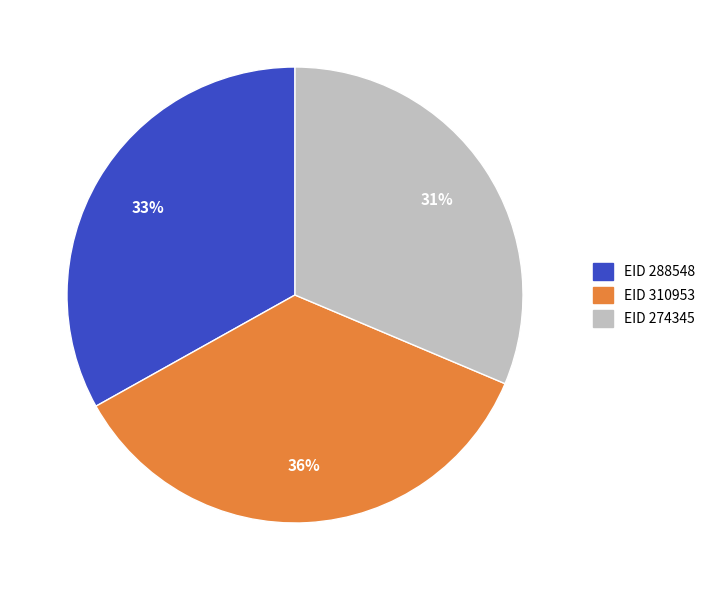

What percentage is the EID 288548 slice, to the nearest percent?

33%